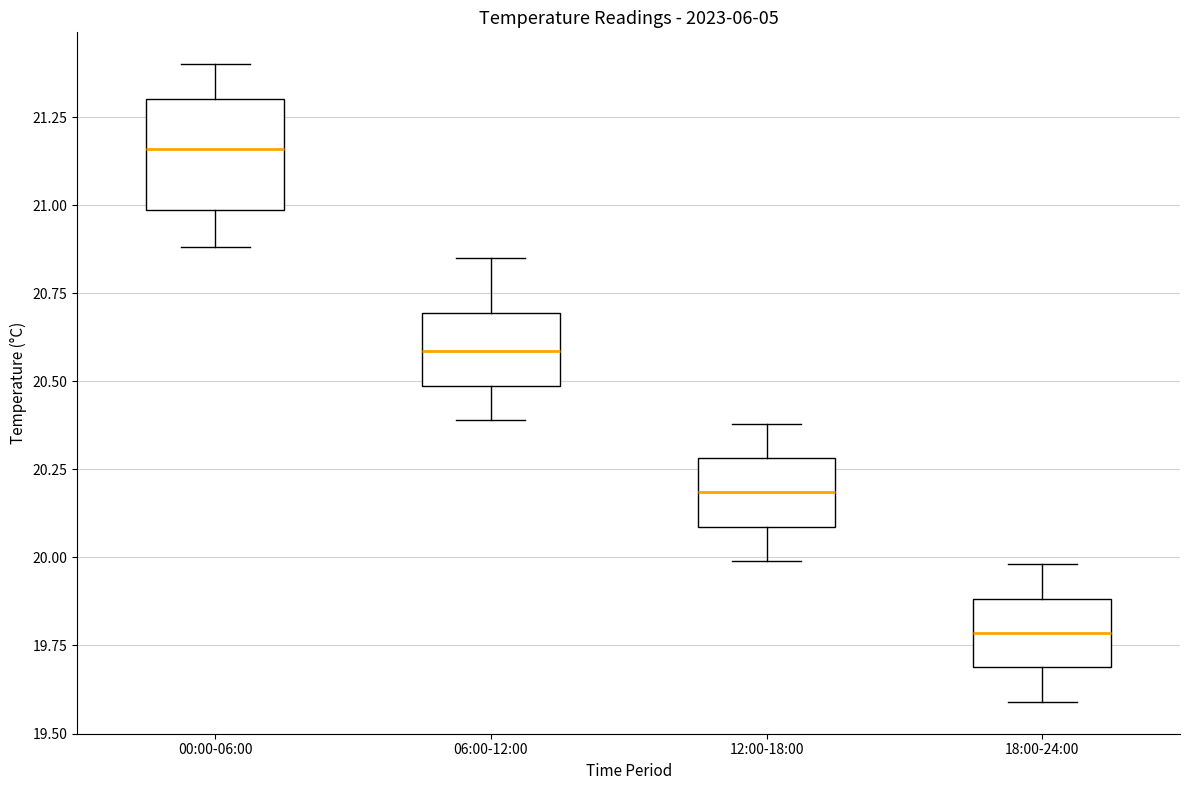

Where is the lower edge of the box for 12:00-18:00 on the y-axis? The values are not printed on the chart, so give them approximately, as read against the axis.

20.10